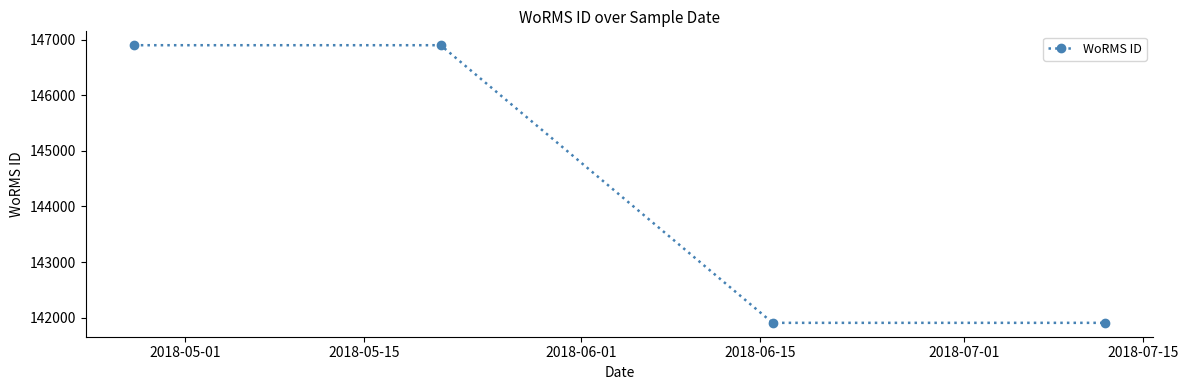

What is the maximum value shown in the chart?

146900